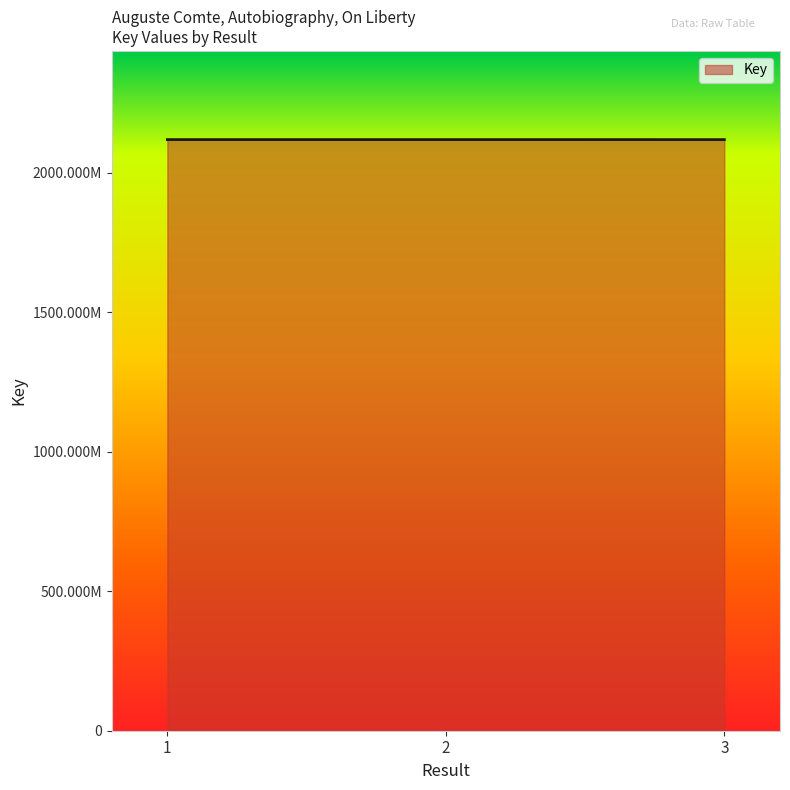

Does the chart display data point markers on the line(s)?

No